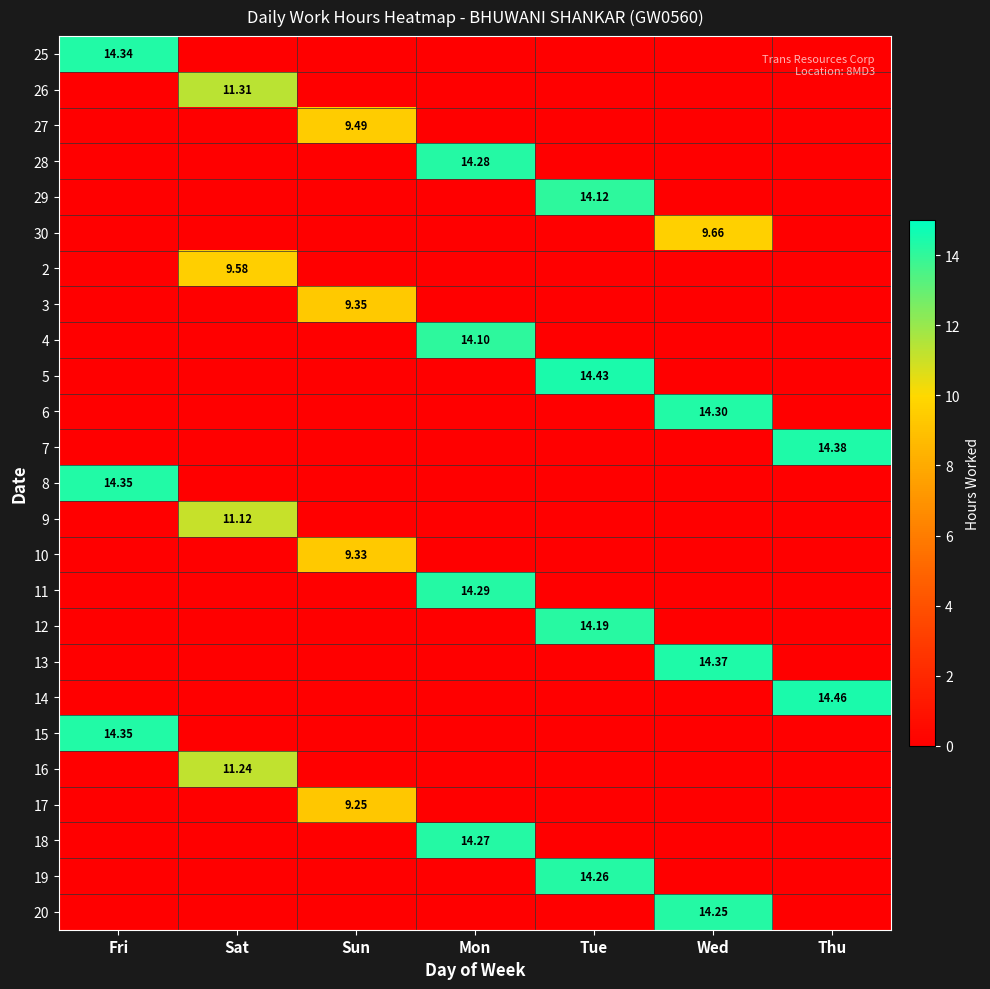

Where is 16 nearest to the value 5?

Fri